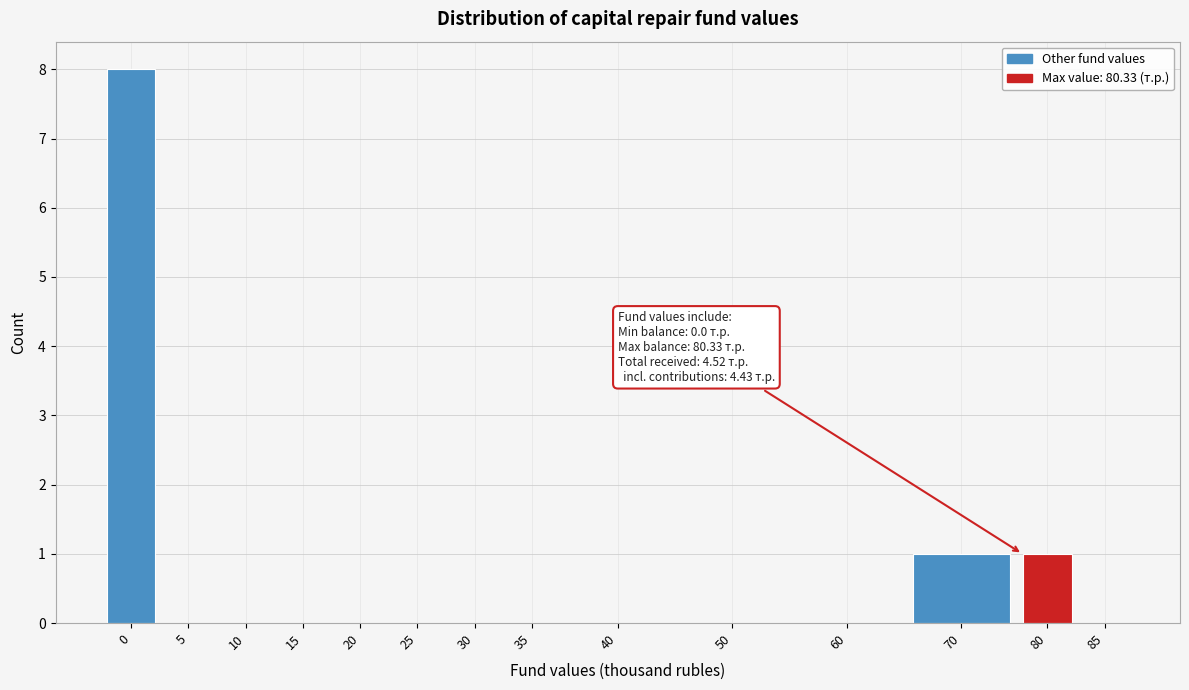

Reading left to right, list all the values displayed in this chart.

0=8	5=0	10=0	15=0	20=0	25=0	30=0	35=0	40=0	50=0	60=0	70=1	80=1	85=0